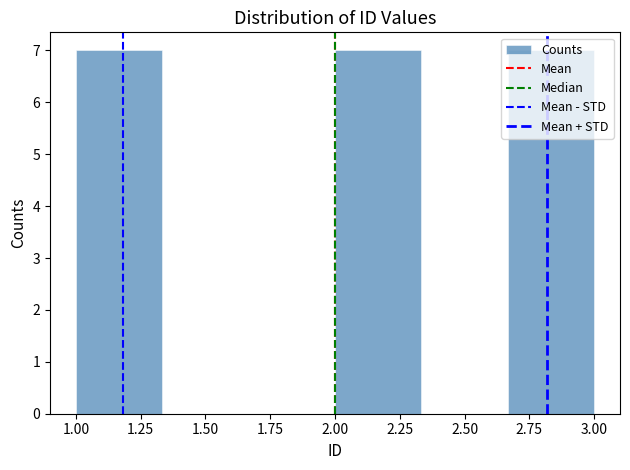

Reading left to right, transcribe this chart: for each bar, give the range it covers on the x-axis and its height. Neither the bar edges nor the heights are printed on the chart, so give them approximately, as read against the axes.

1.00 to 1.35: 7
1.35 to 1.65: 0
1.65 to 2.00: 0
2.00 to 2.35: 7
2.35 to 2.65: 0
2.65 to 3.00: 7